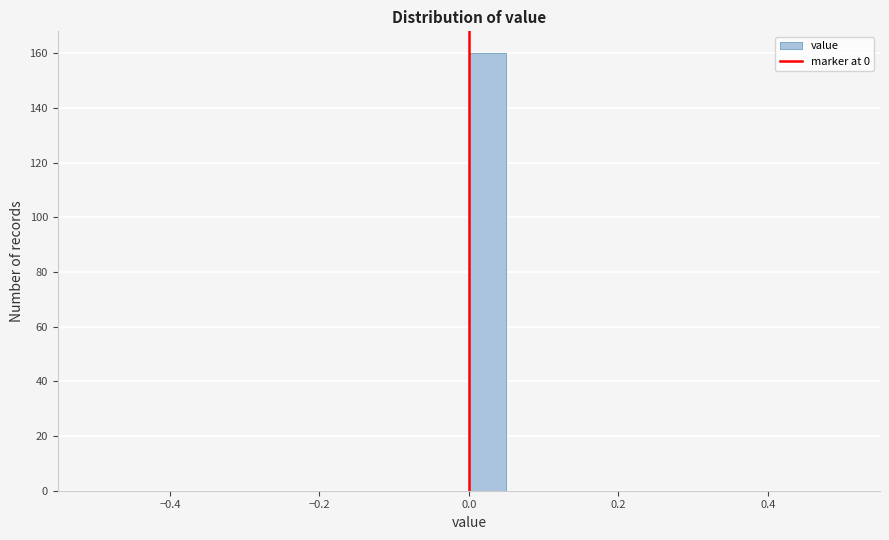

Read against the x-axis, roughly where is the centre of the tallest bar?

0.02